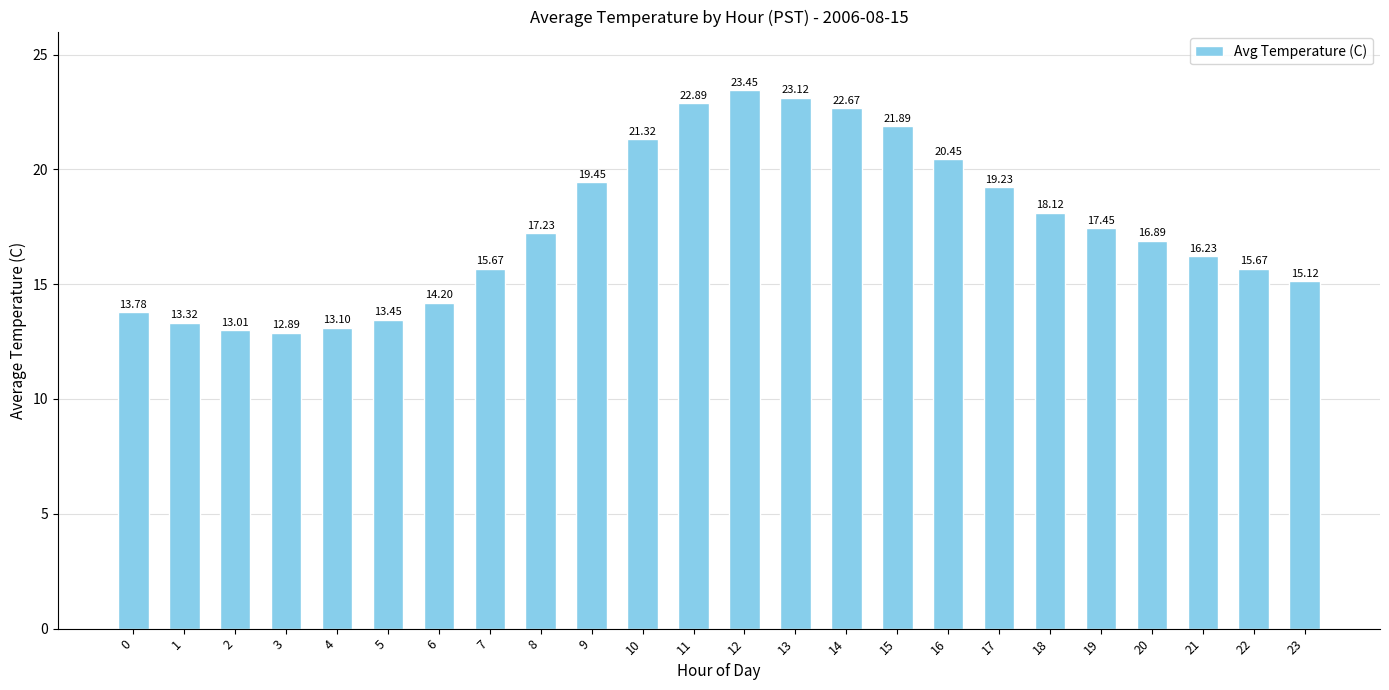

What is the average value?

17.5